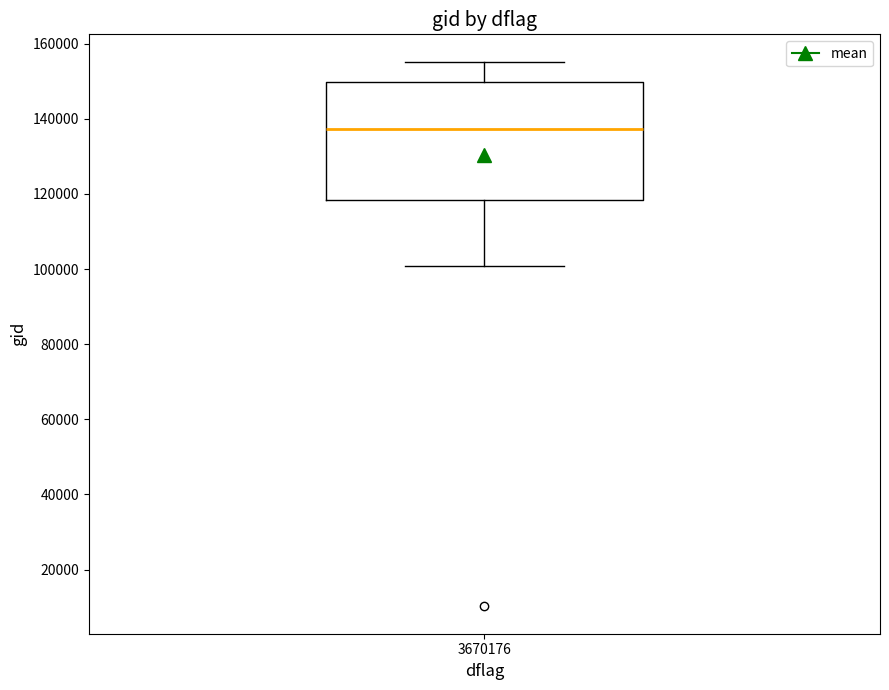

Transcribe this box plot: give where the median line is, the range the box spans, and where the two whiskers end, as read against the y-axis. The values are not printed on the chart, so give them approximately, as read against the axis.

median 138000, box 118000 to 150000, whiskers 100000 to 156000